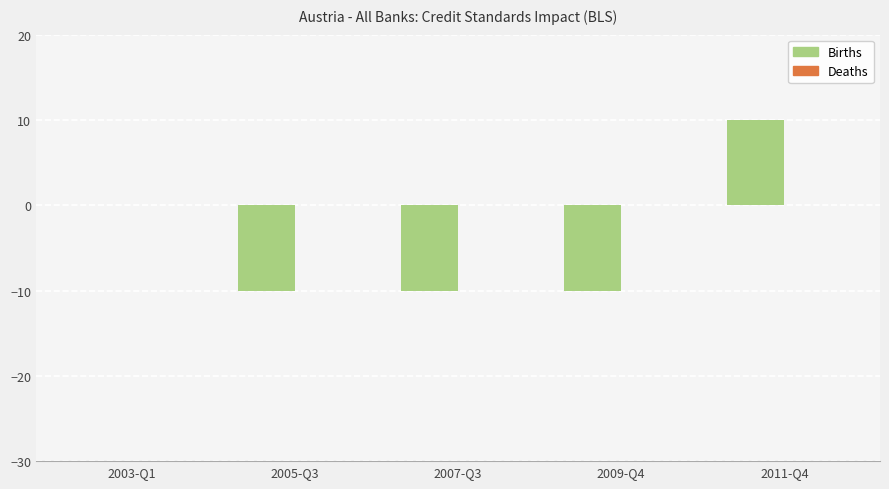

What is the change in value from 2007-Q3 to 2011-Q4?

+20